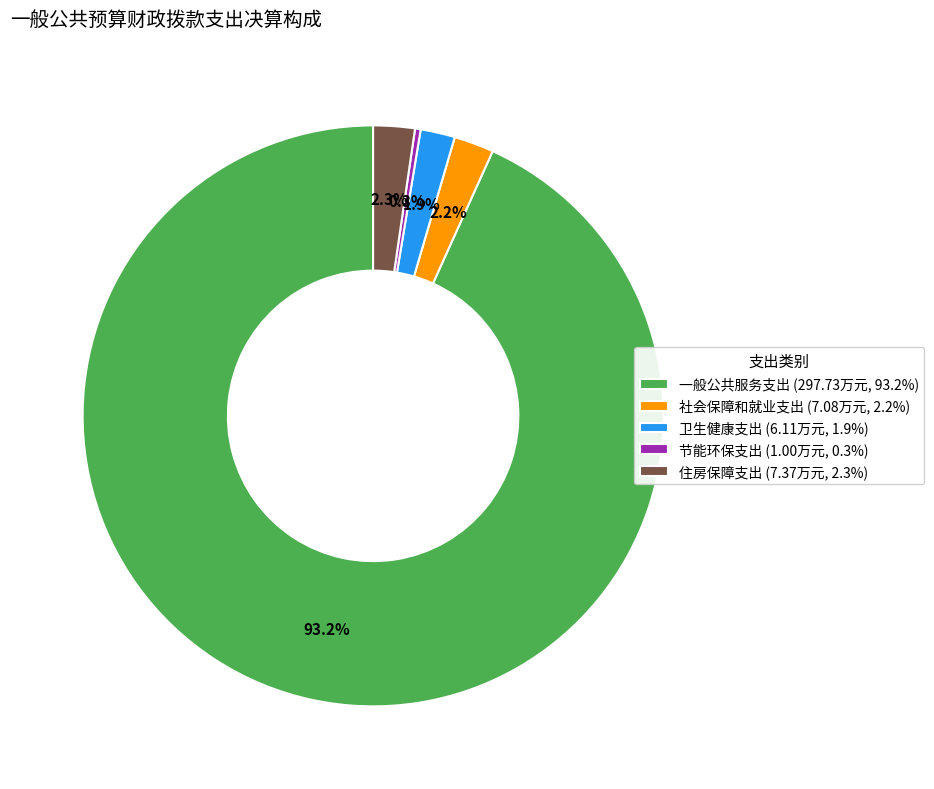

Which category has the biggest portion of the pie?

一般公共服务支出